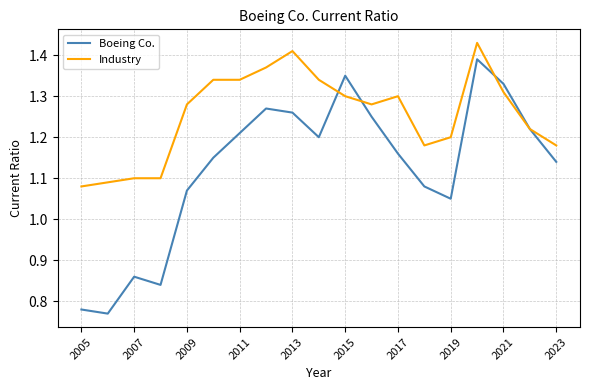

Which series has the largest range (max minus min)?

Boeing Co.